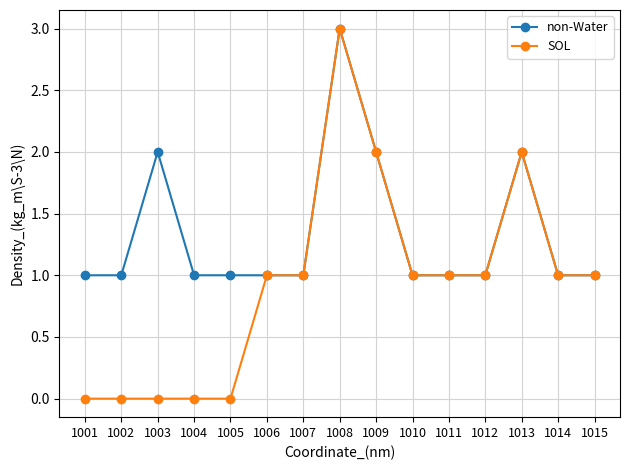

Is the value of non-Water at 1008 greater than the value of SOL at 1010?

Yes